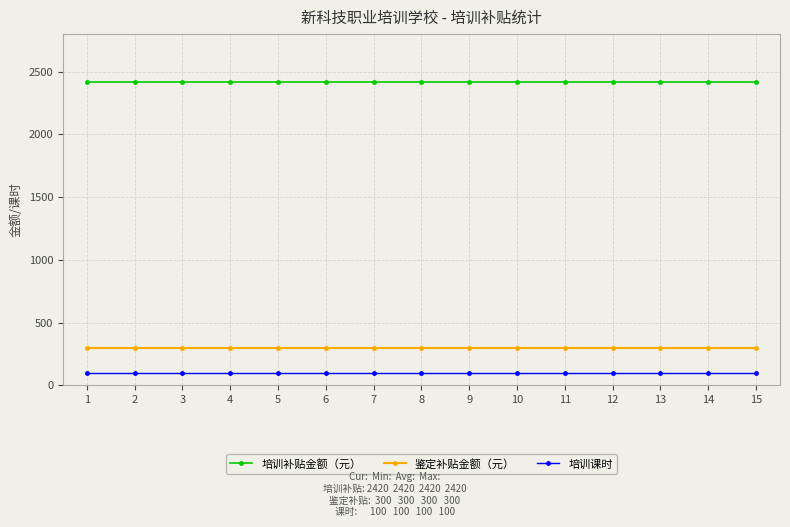

What is the value of the 鉴定补贴金额（元） point at the 10th from the left?

300